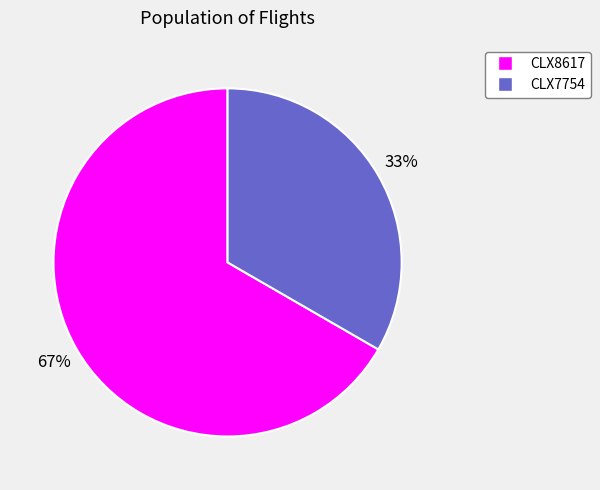

Which slice is the largest?

CLX8617